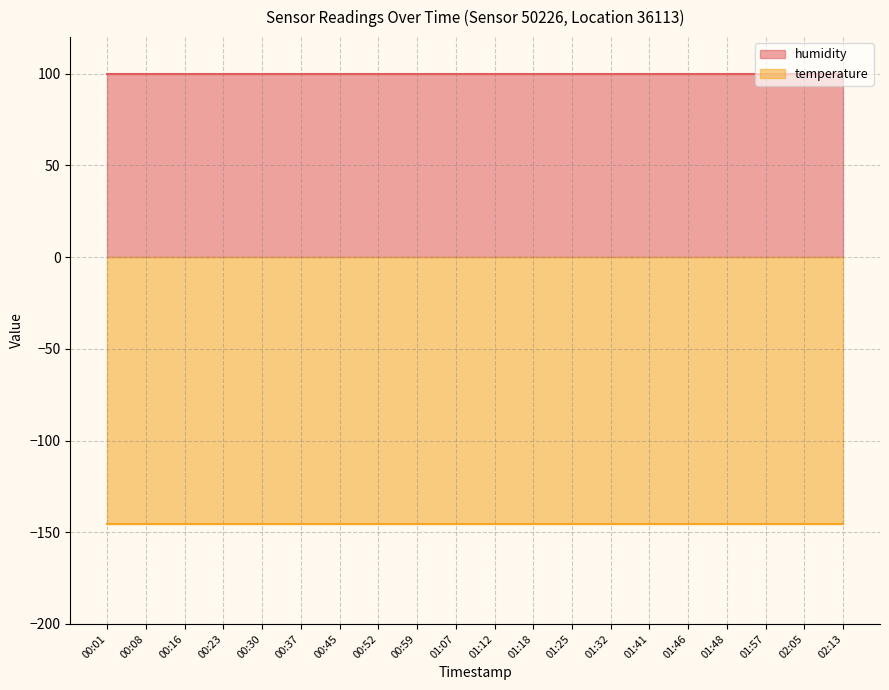

Is it true that temperature equals -145.5 at 00:16?

True